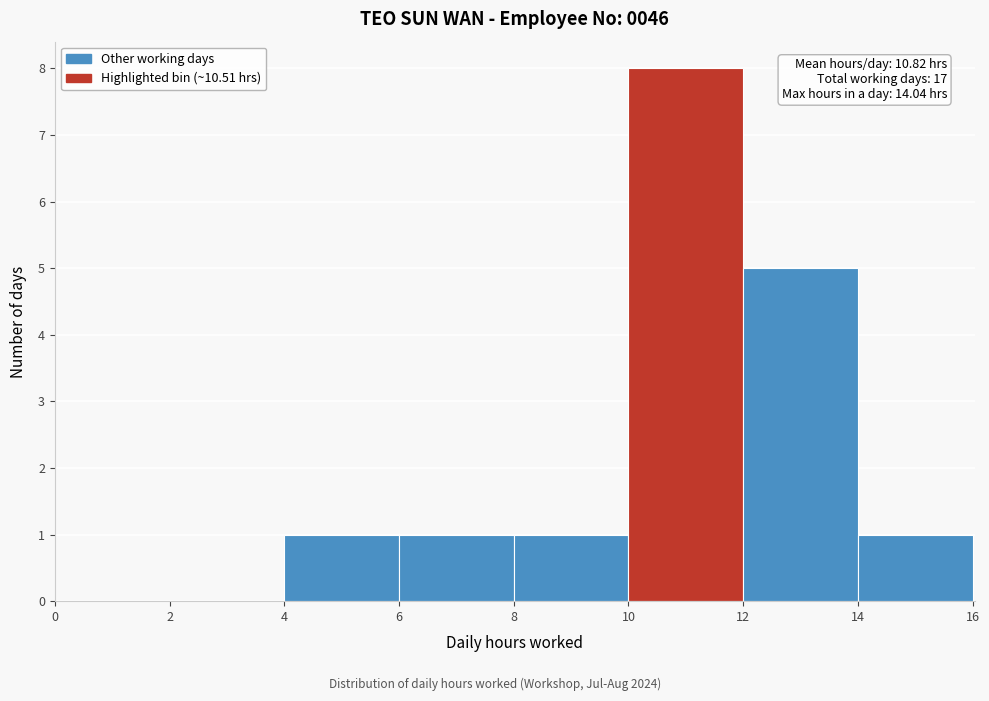

Over which range of the x-axis is the bar tallest?

10 to 12